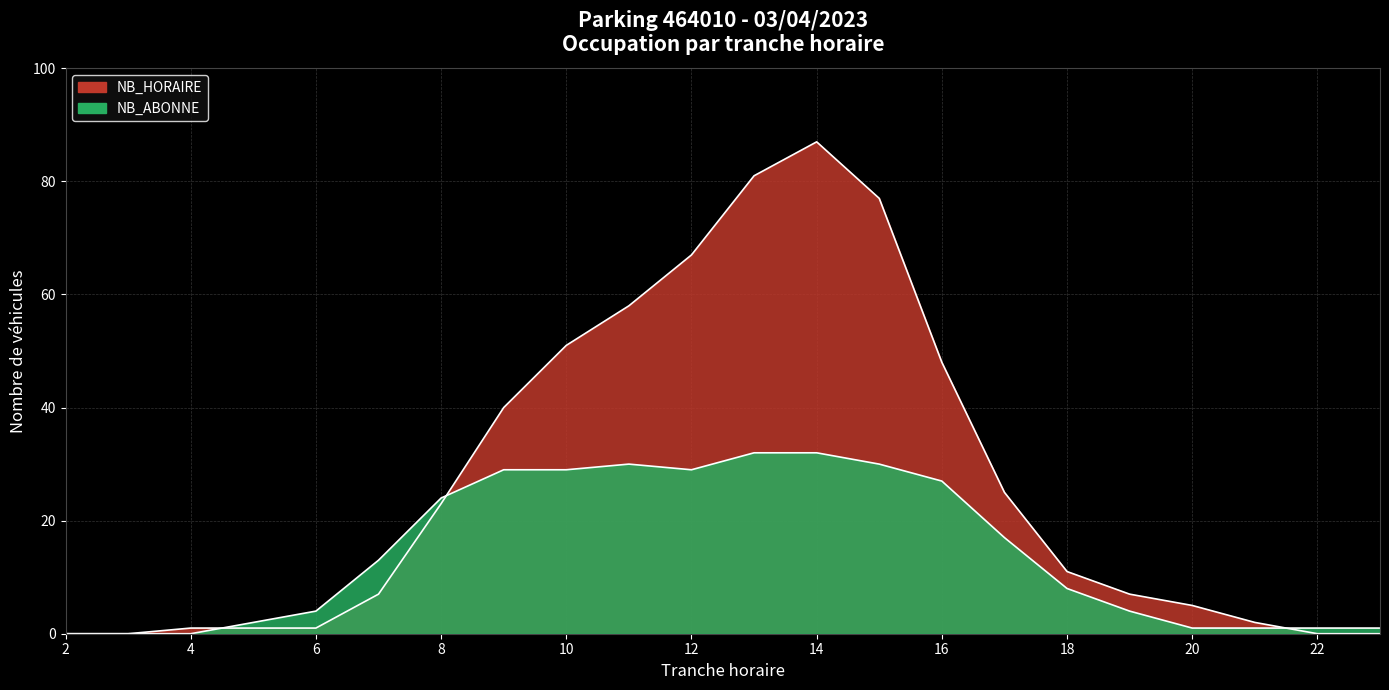

Which series changed the most between 5 and 15?

NB_HORAIRE